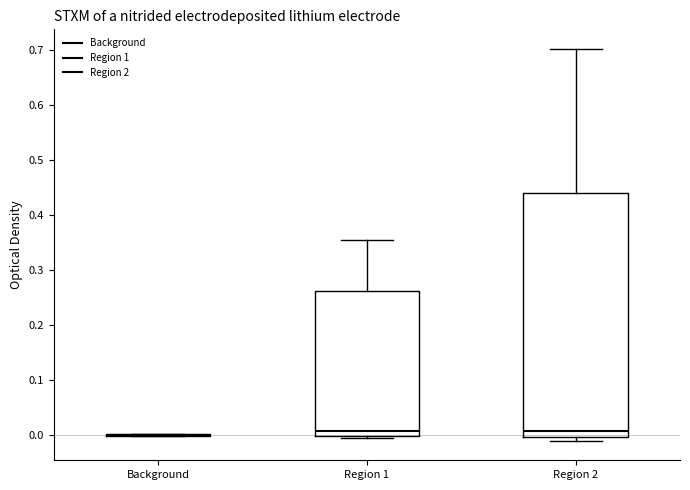

Where is the upper edge of the box for Region 2 on the y-axis? The values are not printed on the chart, so give them approximately, as read against the axis.

0.44